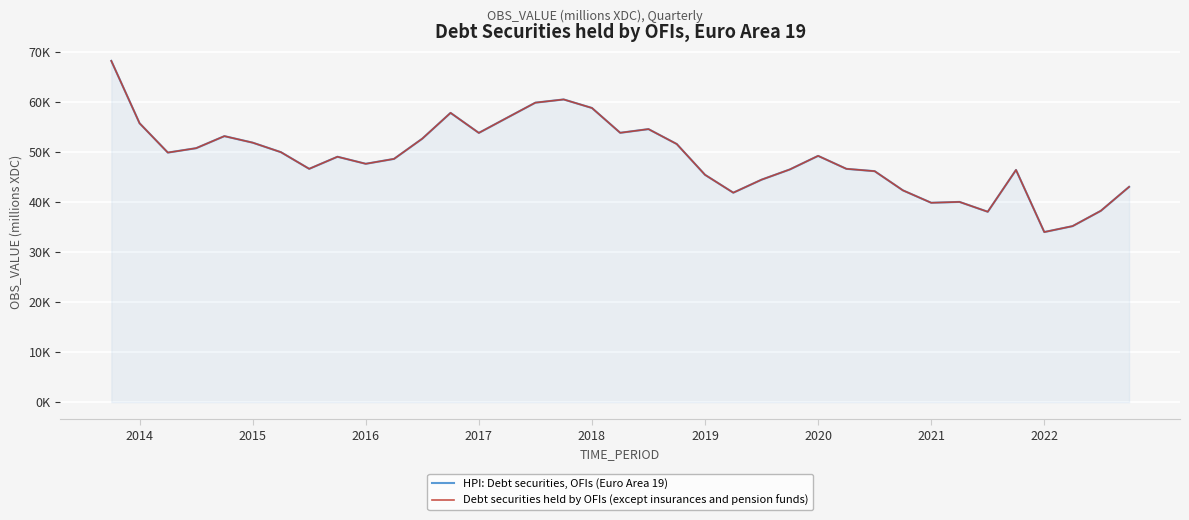

Which series has the largest total across all categories?

HPI: Debt securities, OFIs (Euro Area 19)